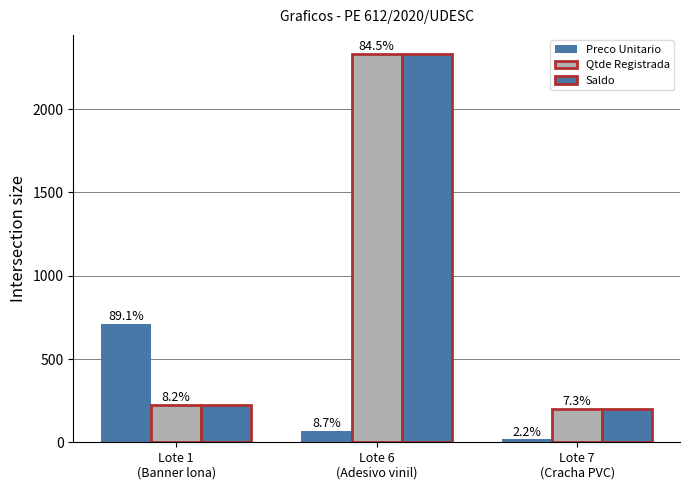

Are the bars grouped side by side (vs. stacked)?

Yes